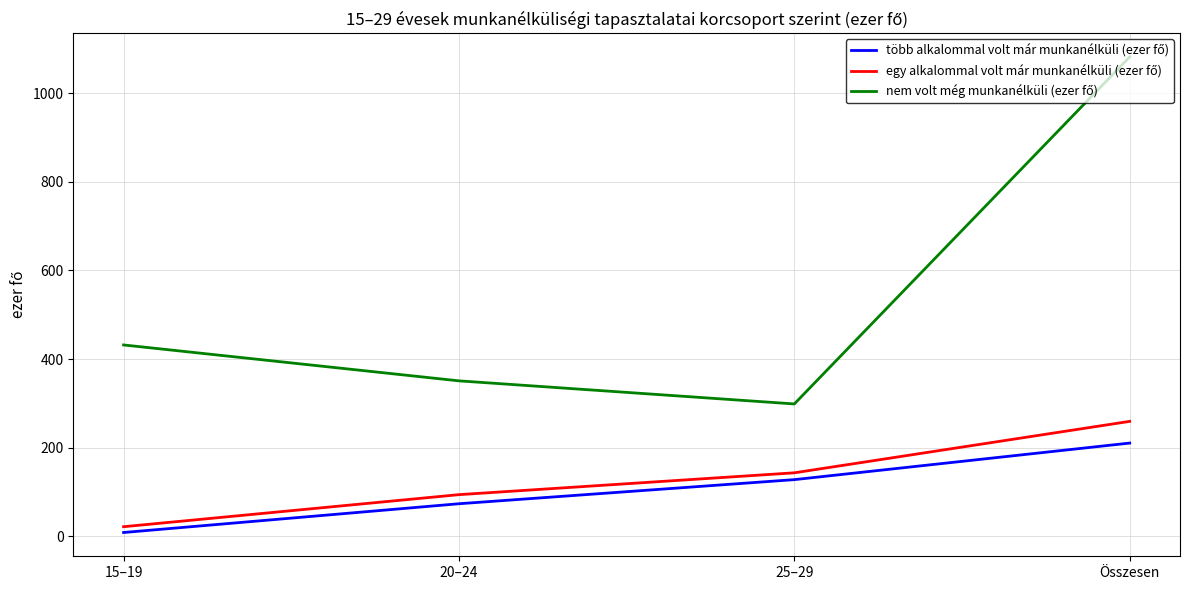

At which category is the sum across all series the highest?

Összesen